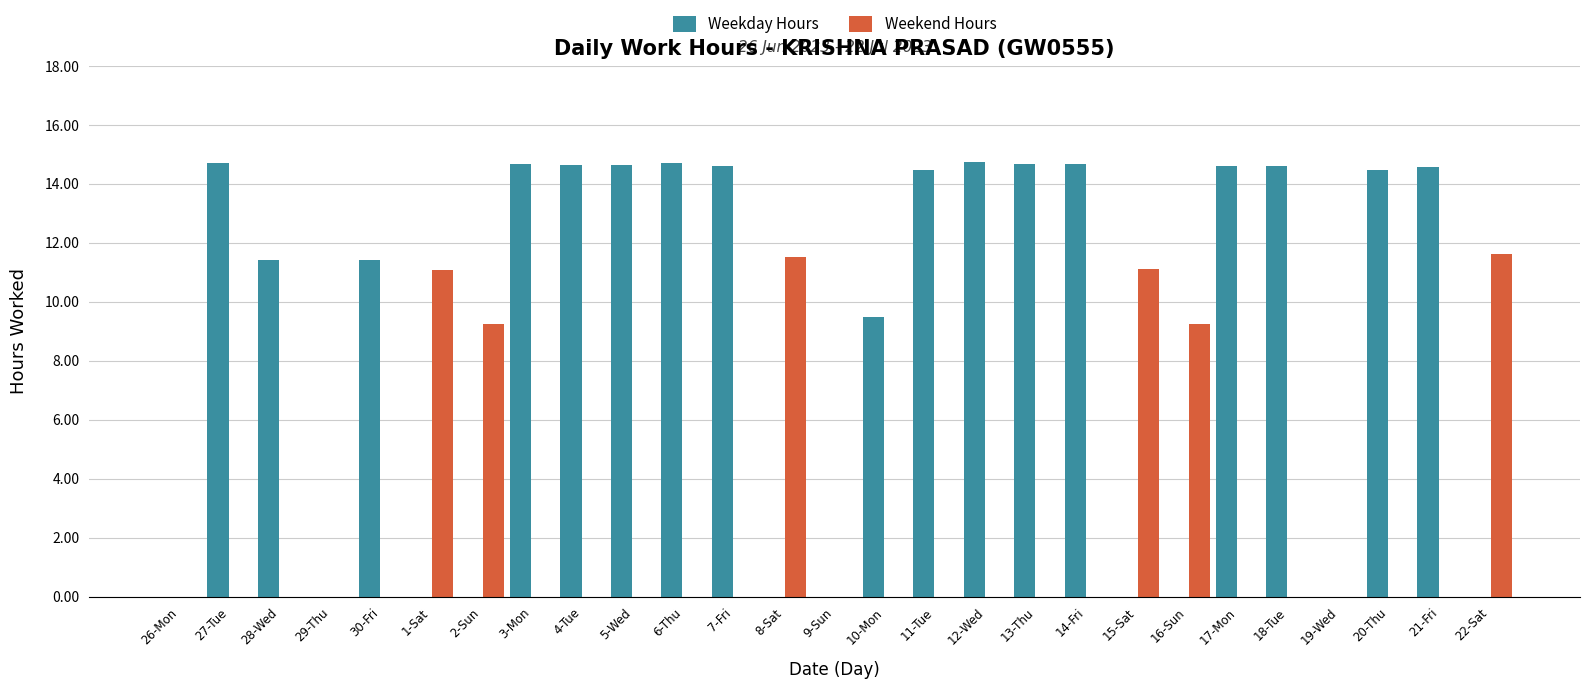

Is the value of Weekday Hours at 20-Thu greater than the value of Weekend Hours at 30-Fri?

Yes